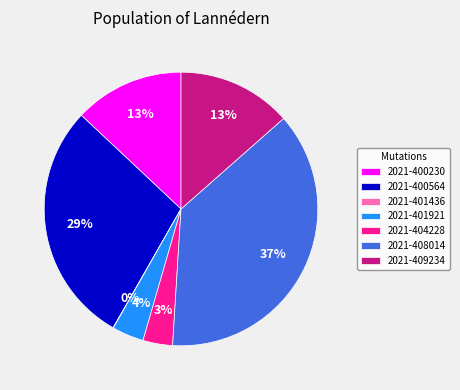

Which has a higher value, 2021-401921 or 2021-408014?

2021-408014